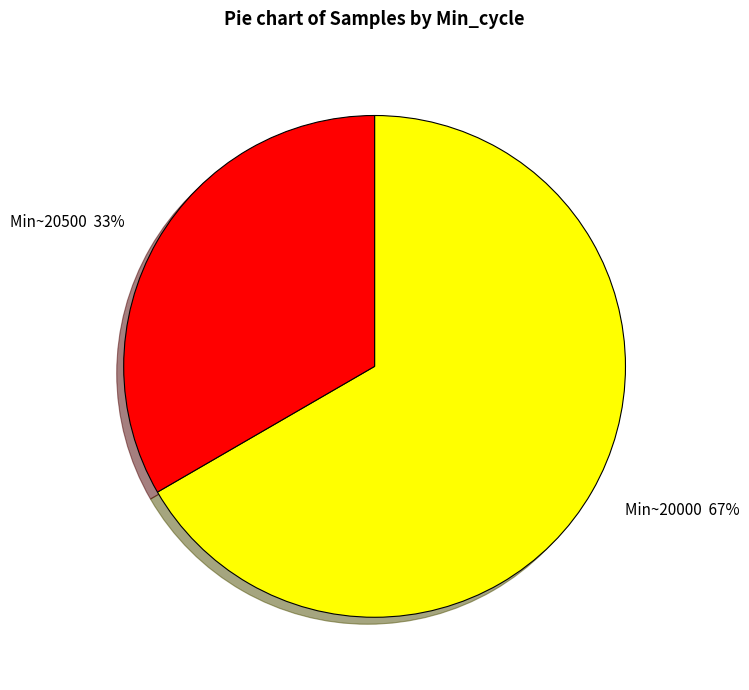

Is it true that Min~20000 67% is 77% of the pie?

False